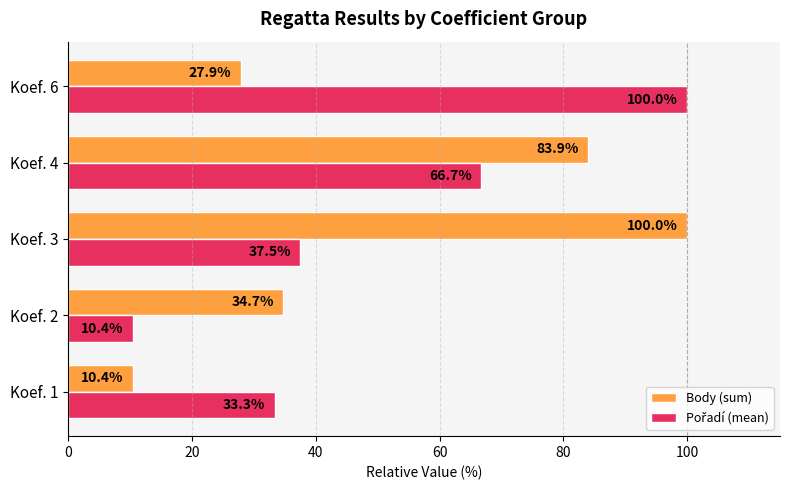

At which category is the sum across all series the highest?

Koef. 4